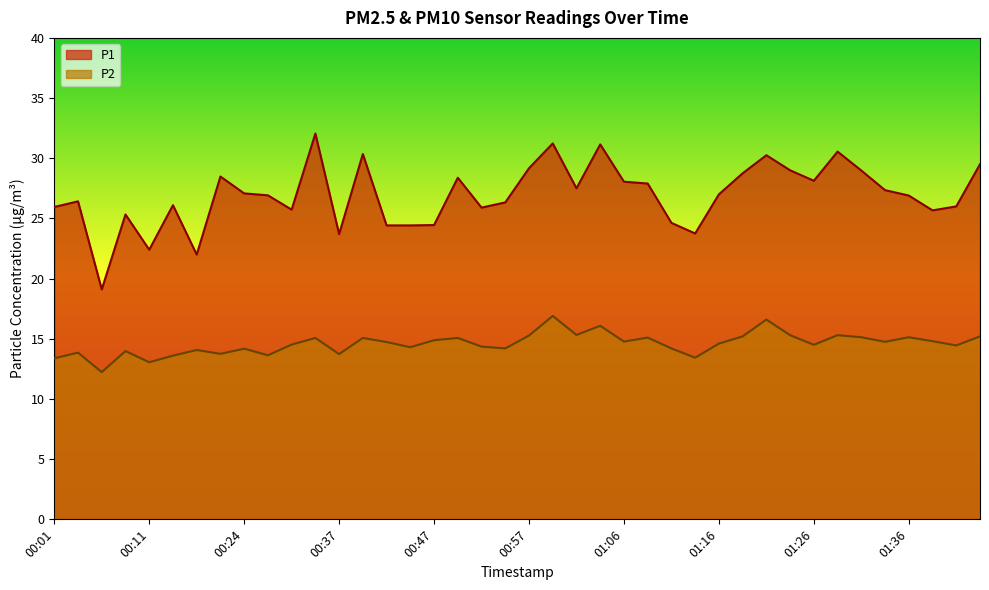

The P2 series shows 13.4 at 00:01. True or false?

True